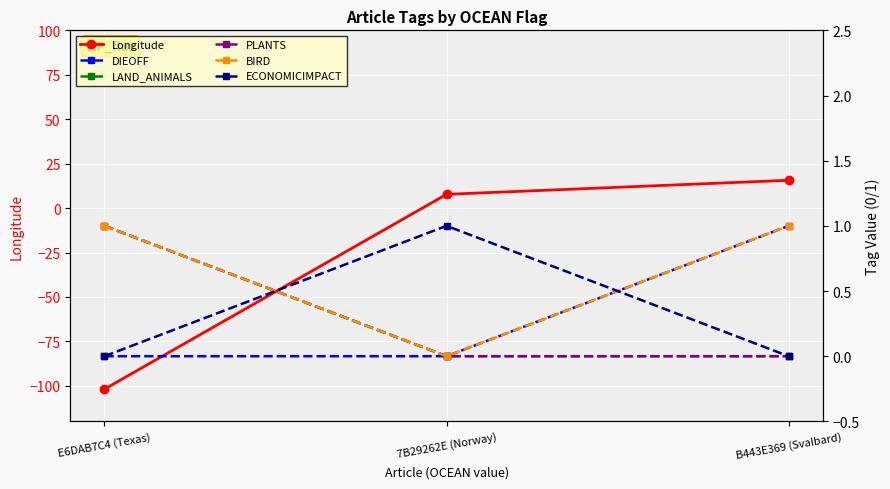

What value does the Longitude series have at E6DAB7C4 (Texas)?

-101.9